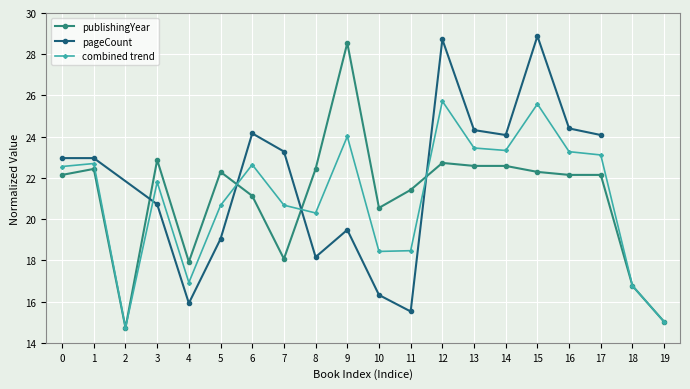

What is the maximum value for combined trend?

25.7